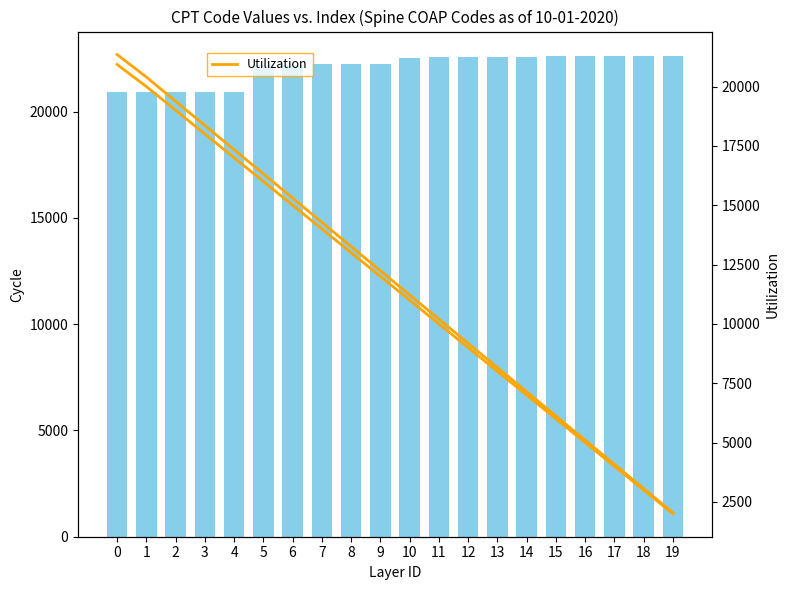

True or false: CPT Code Count has a value of 34088 at 0.

False